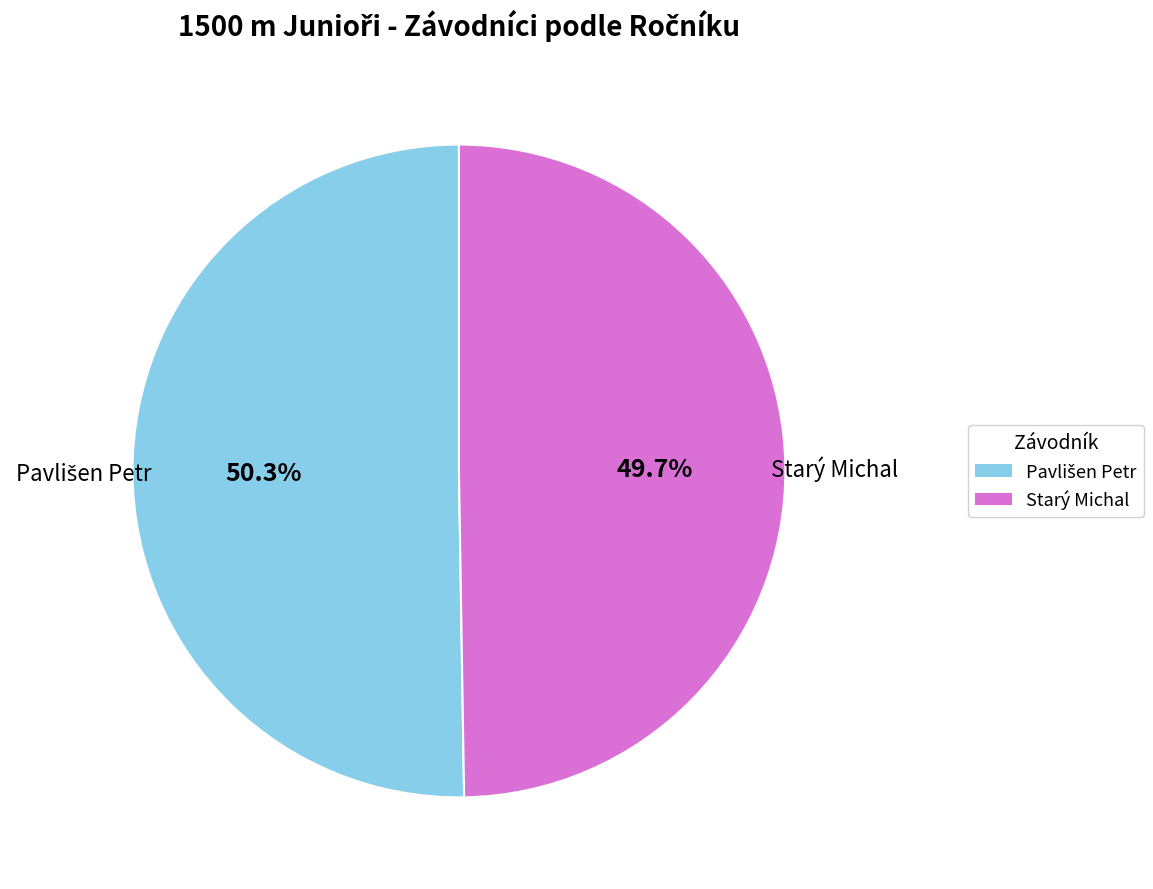

Which slice is the smallest?

Starý Michal